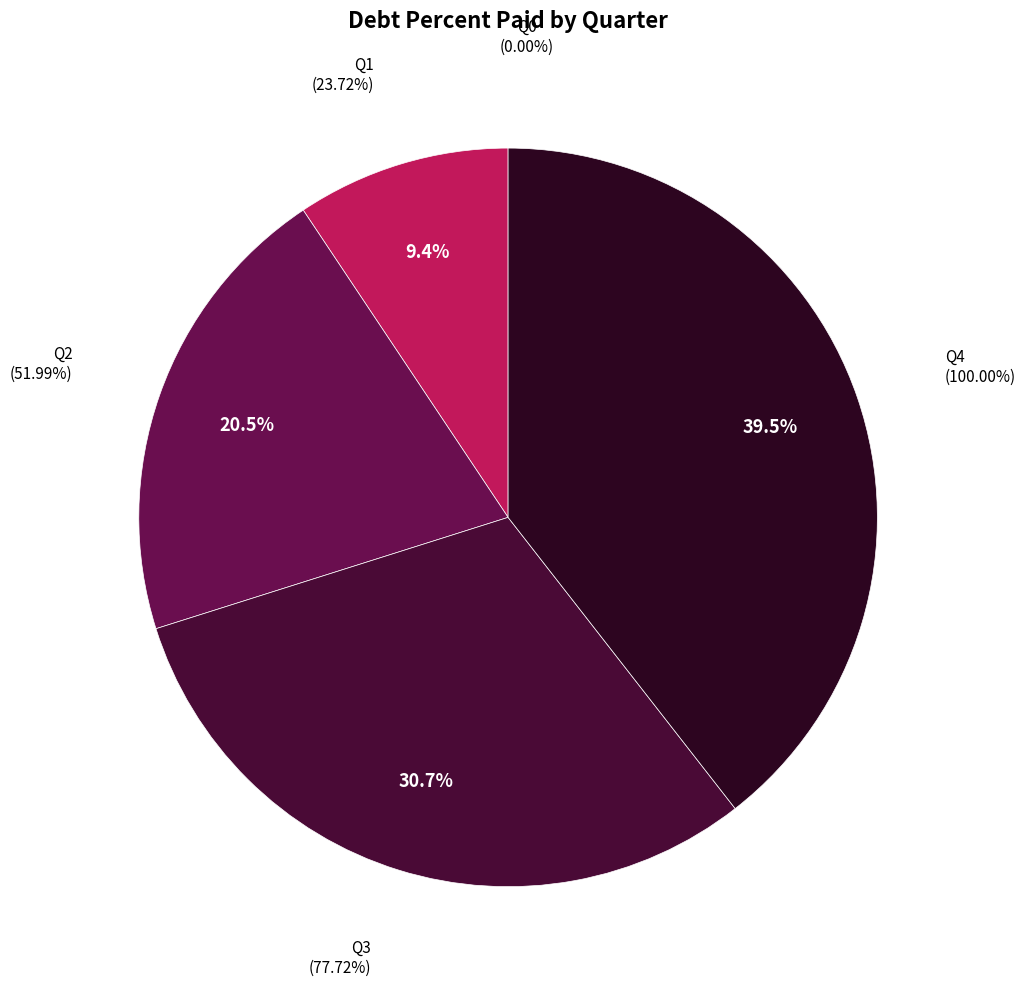

Is it true that Q3 is 39% of the pie?

False